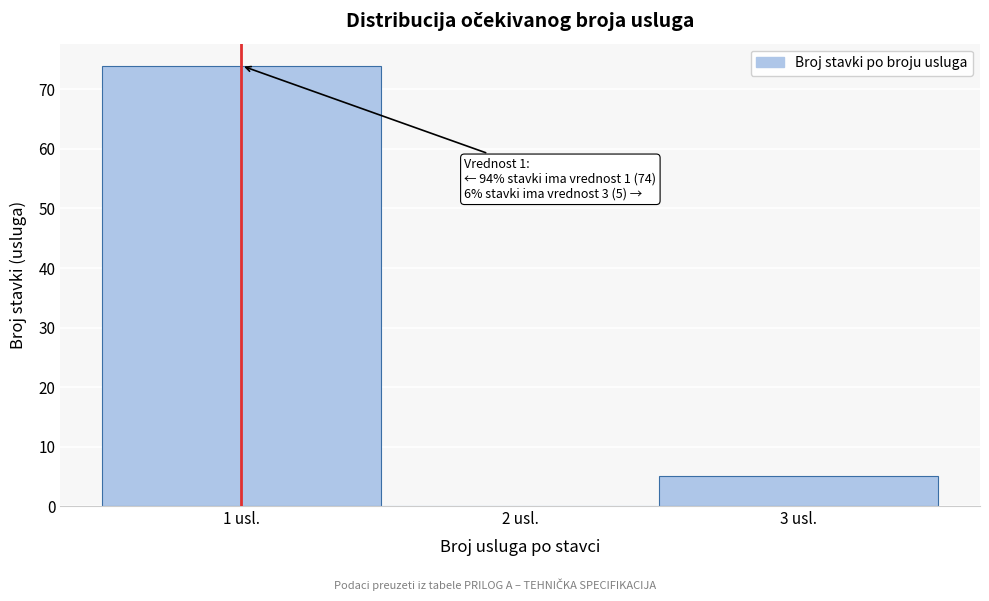

Which range on the x-axis has the tallest bar?

0.5 to 1.5